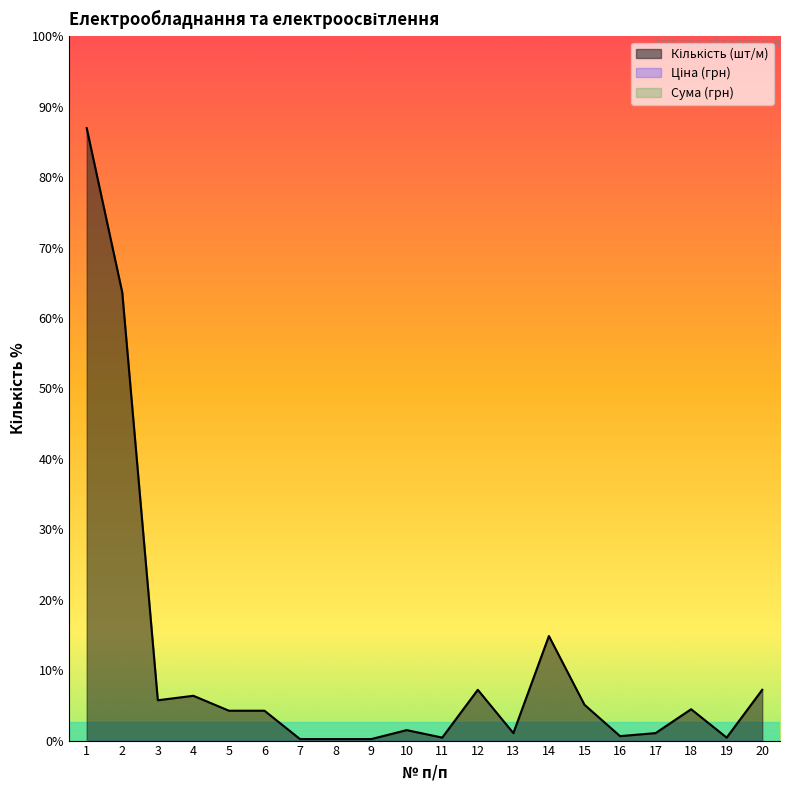

True or false: Кількість (шт/м) and Сума (грн) intersect in this chart.

False